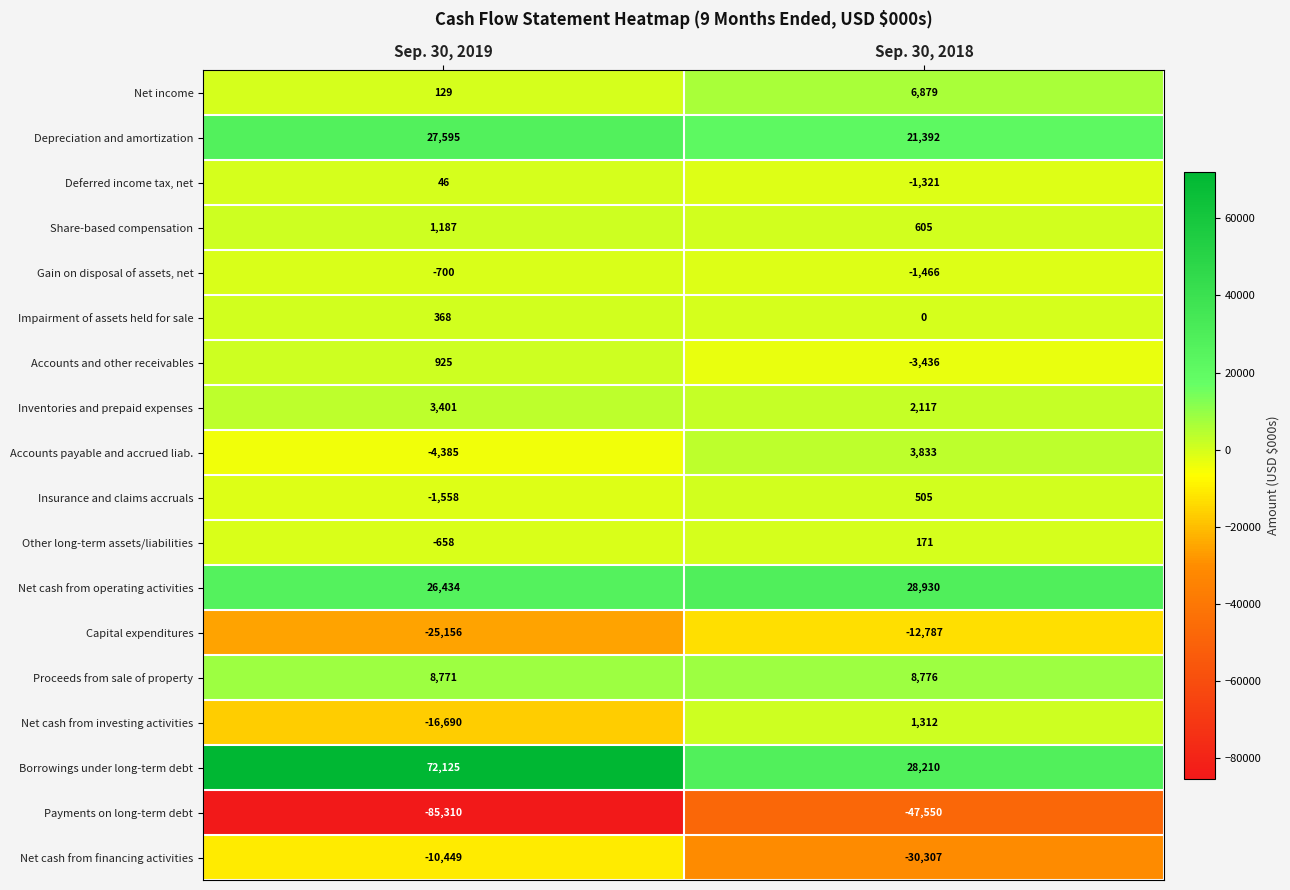

What is the total value across all series at Sep. 30, 2019?

-3925